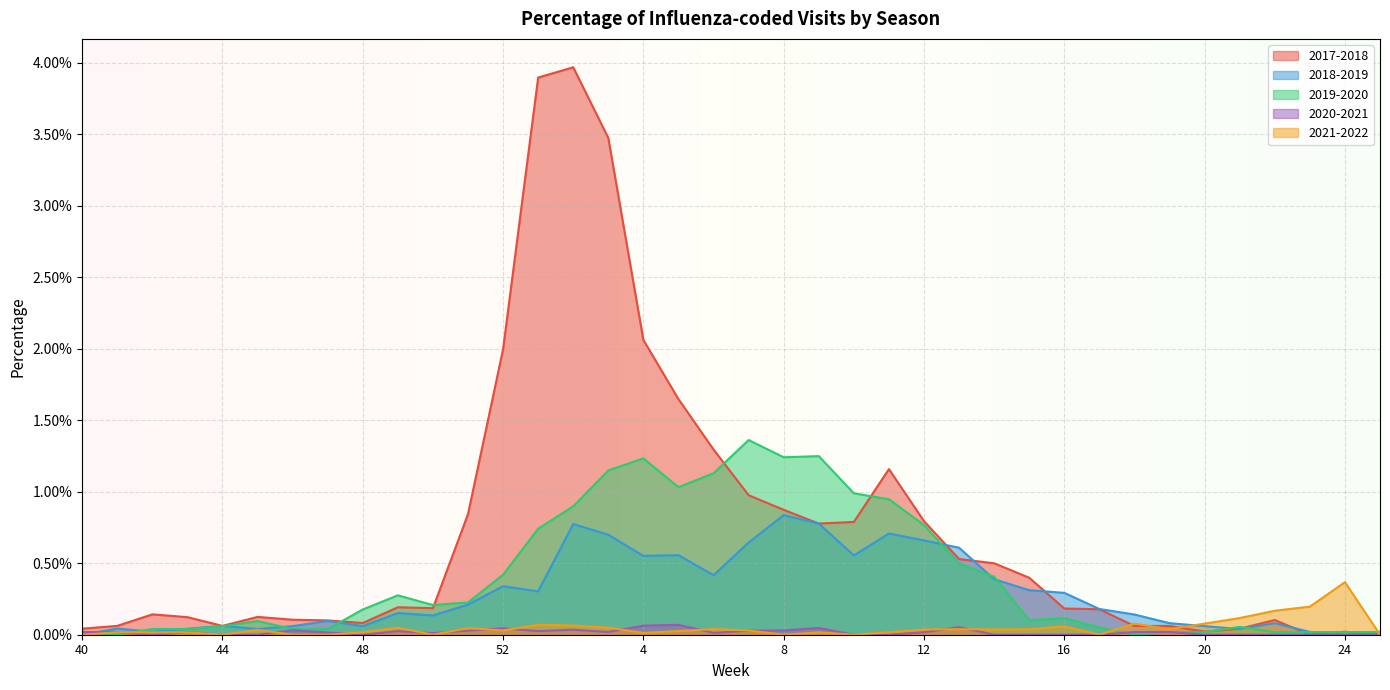

Which series ends up on top after the final intersection of 2017-2018 and 2021-2022?

2021-2022